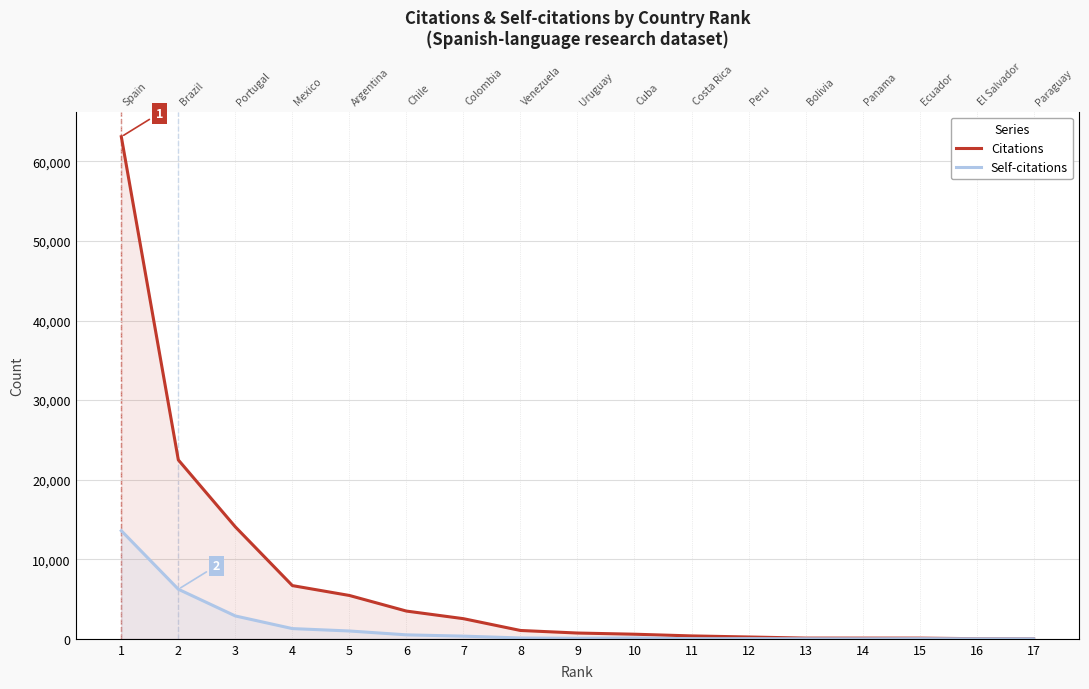

What is the maximum value for Citations?

63106